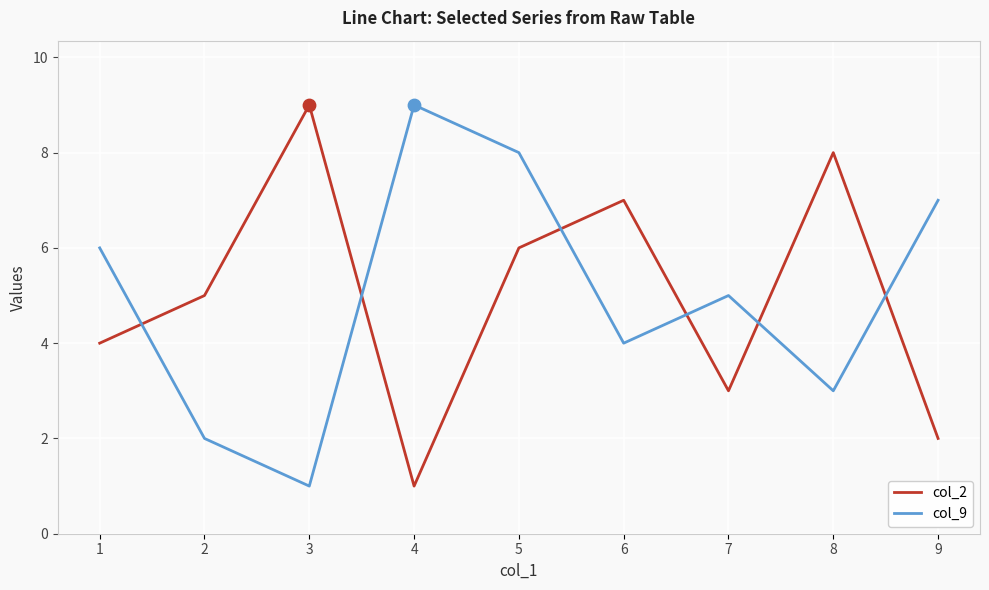

What are all the series names shown in the legend?

col_2, col_9